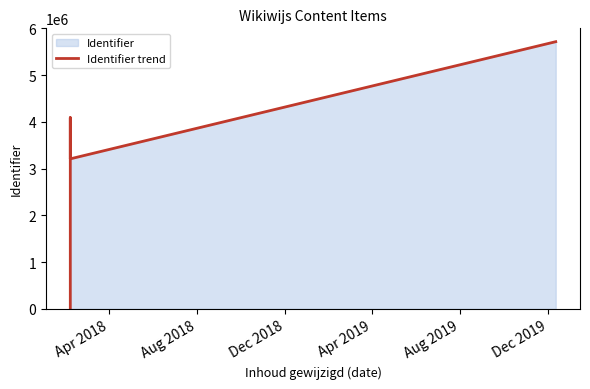

How many points are lower than both their immediate neighbors (excluding endpoints)?

1